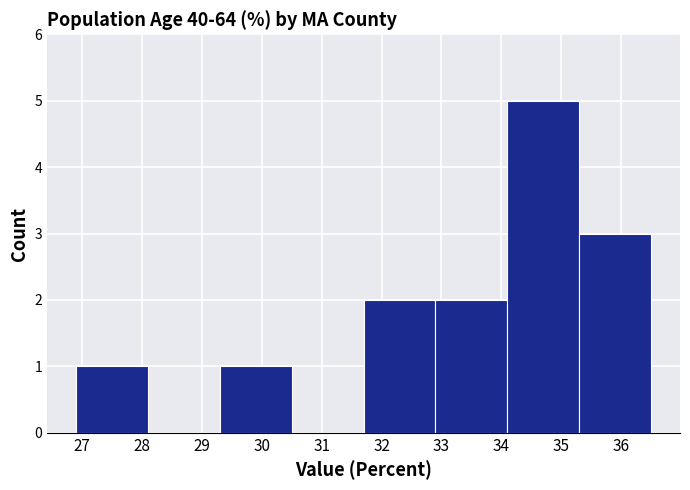

Reading left to right, transcribe this chart: for each bar, give the range it covers on the x-axis and its height. The values are not printed on the chart, so give them approximately, as read against the axis.

26.9 to 28.1: 1
28.1 to 29.3: 0
29.3 to 30.5: 1
30.5 to 31.7: 0
31.7 to 32.9: 2
32.9 to 34.1: 2
34.1 to 35.3: 5
35.3 to 36.5: 3